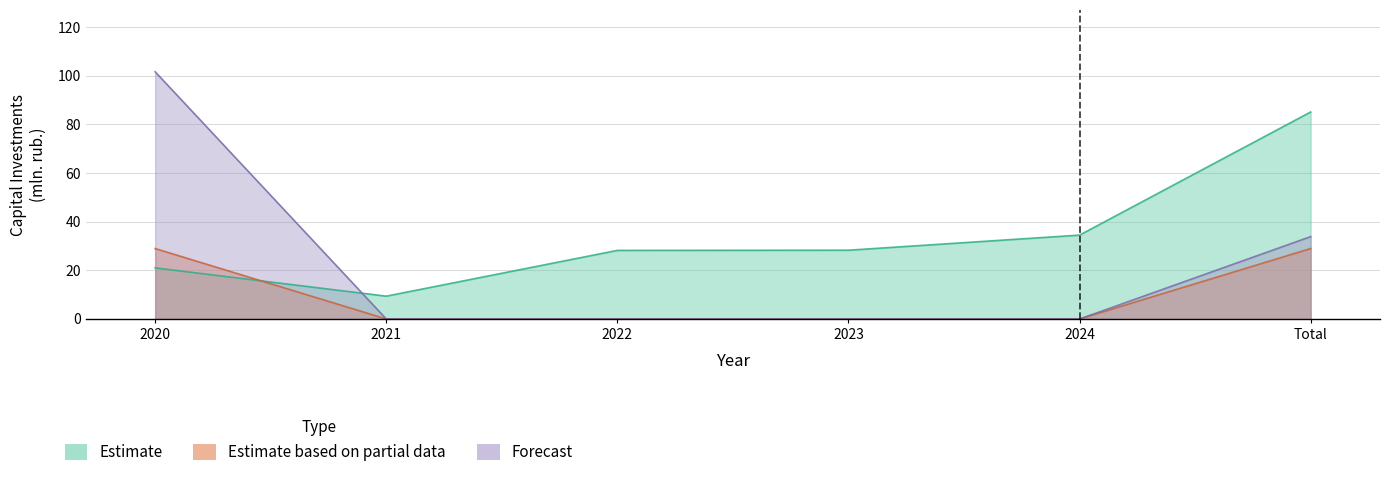

List the labels in order of Estimate value, largest first.

Total, 2024, 2023, 2022, 2020, 2021